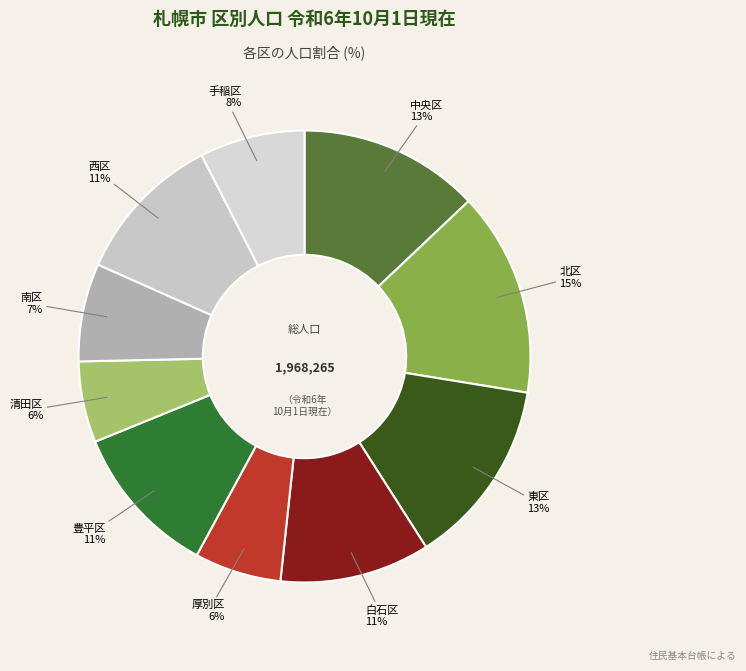

To the nearest percent, what percentage of the pie is 中央区?

13%